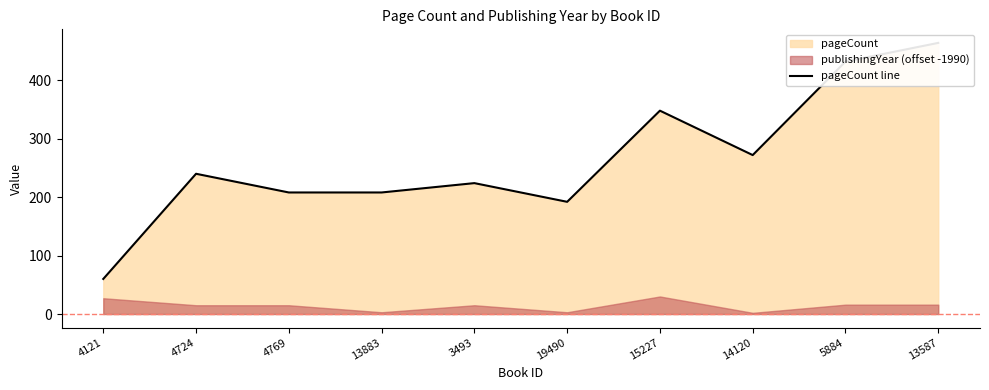

Where is the first local maximum?

4724